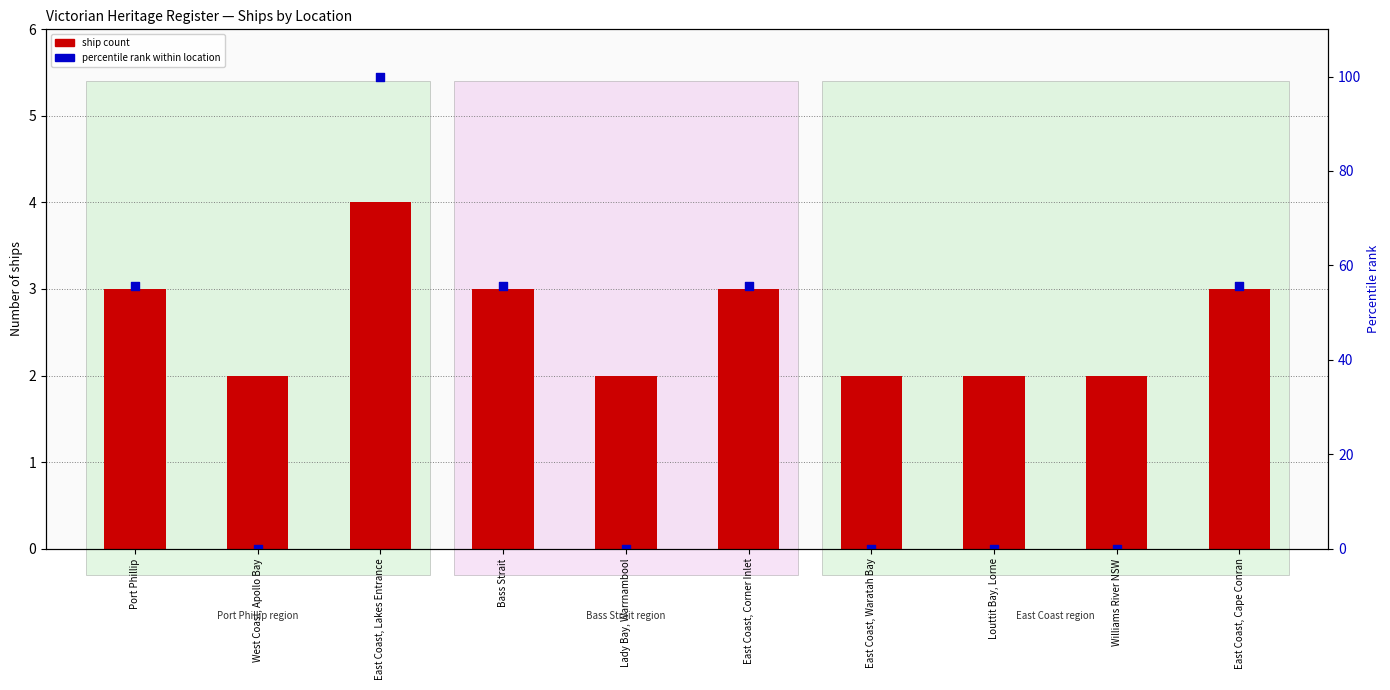

At how many categories does at least one series exceed 1?

10